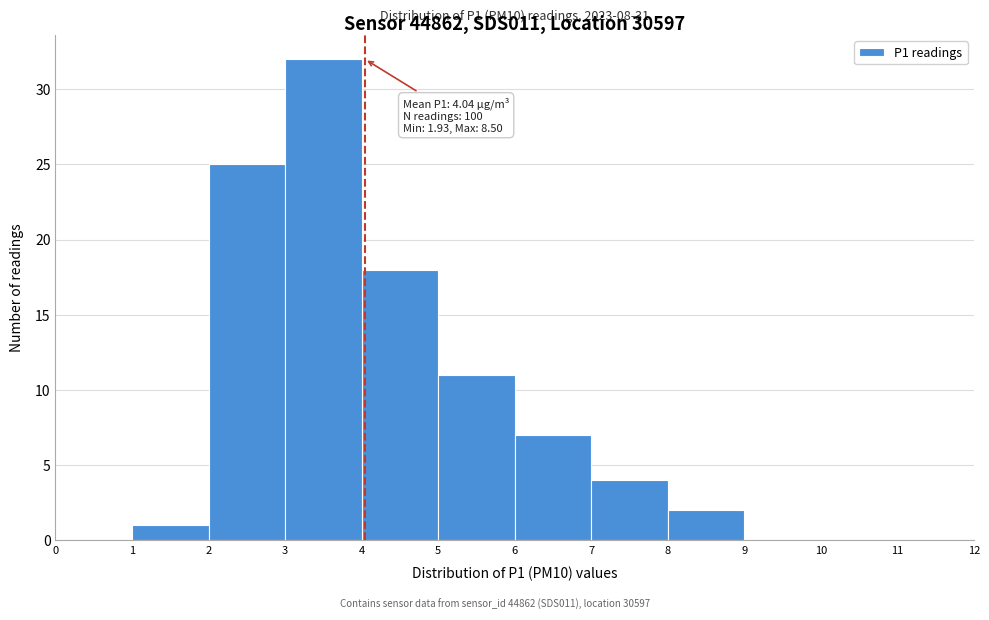

Over which range of the x-axis is the bar tallest?

3 to 4